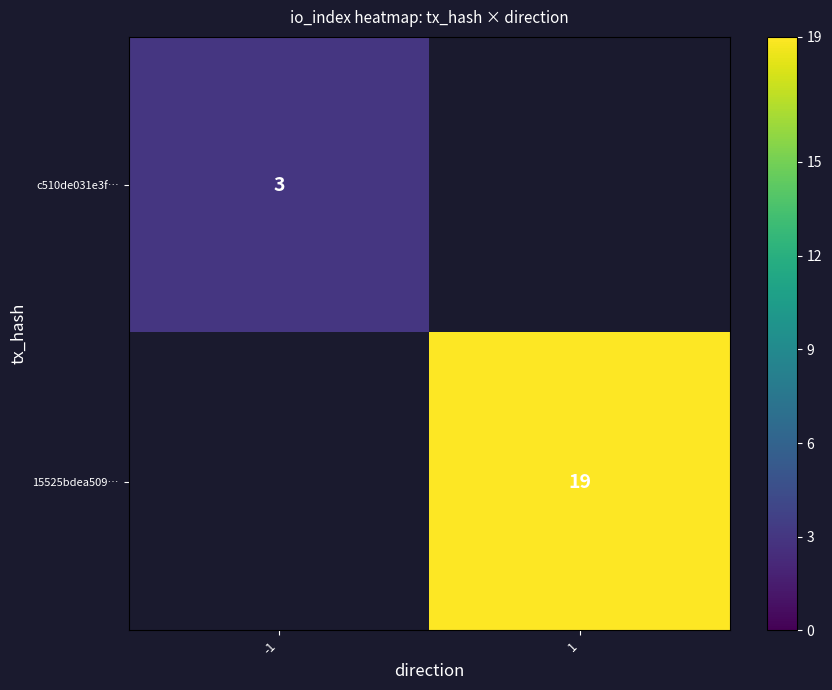

The c510de031e3f… series shows 4 at -1. True or false?

False